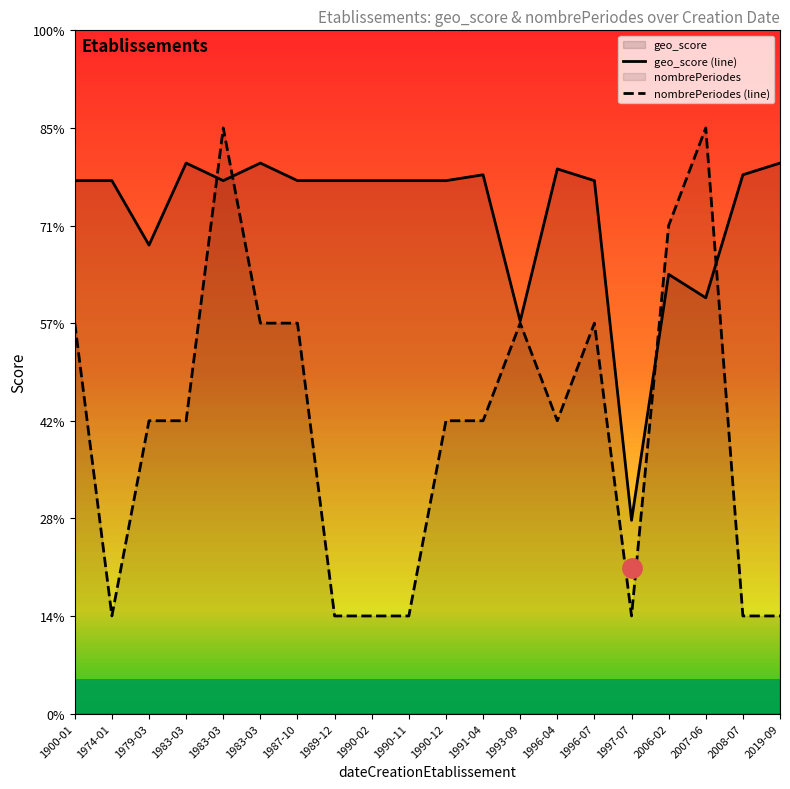

What is the minimum value shown in the chart?

1.0